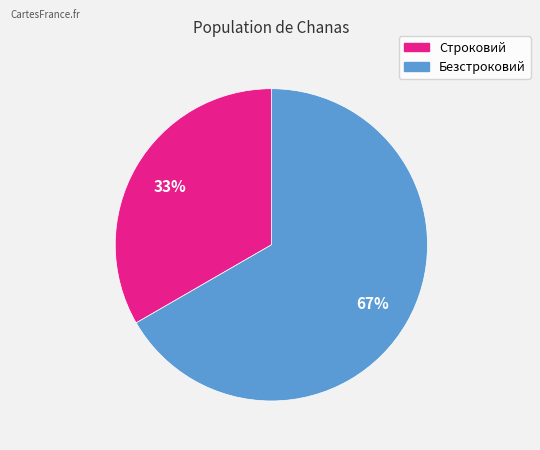

Do Строковий and Безстроковий together represent more than half of the pie?

Yes